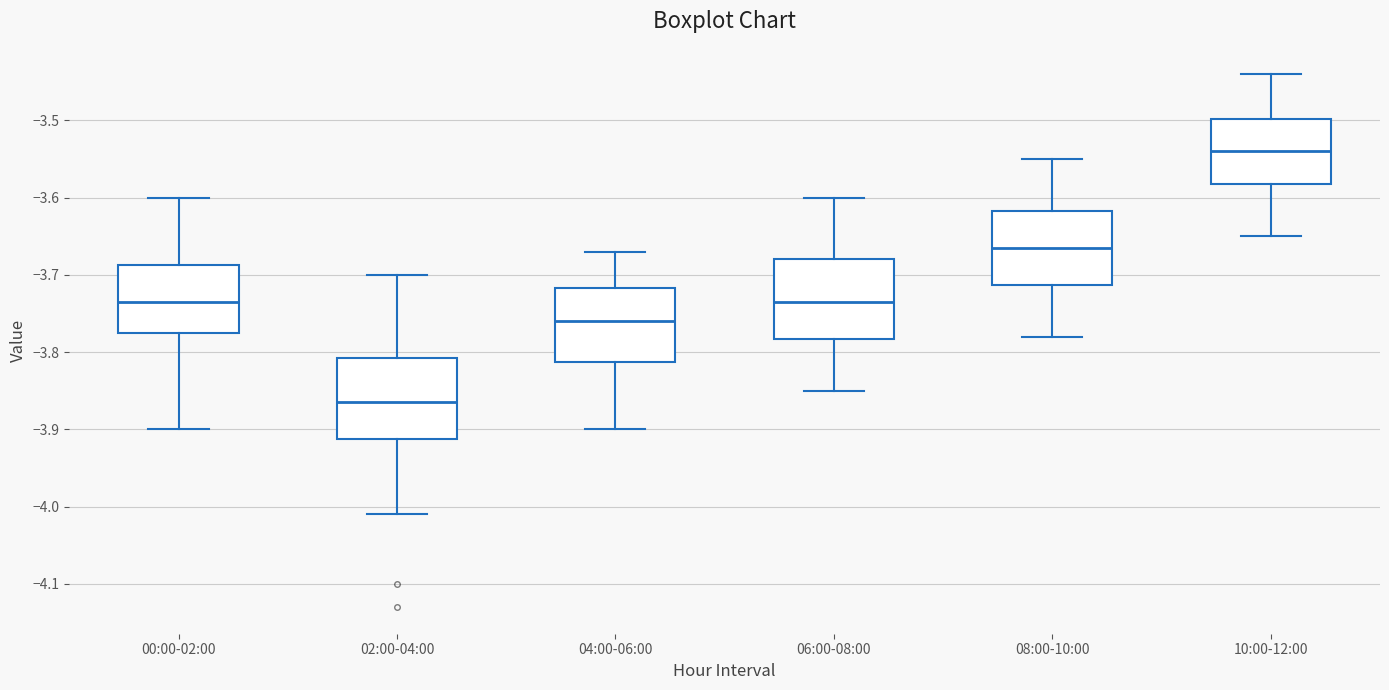

Reading left to right, transcribe this box plot: for each box, give where its median line is, the range the box spans, and where its two whiskers end, as read against the y-axis. The values are not printed on the chart, so give them approximately, as read against the axis.

00:00-02:00: median -3.73, box -3.77 to -3.69, whiskers -3.90 to -3.60
02:00-04:00: median -3.86, box -3.91 to -3.81, whiskers -4.01 to -3.70
04:00-06:00: median -3.76, box -3.81 to -3.72, whiskers -3.90 to -3.67
06:00-08:00: median -3.73, box -3.78 to -3.68, whiskers -3.85 to -3.60
08:00-10:00: median -3.66, box -3.71 to -3.62, whiskers -3.78 to -3.55
10:00-12:00: median -3.54, box -3.58 to -3.50, whiskers -3.65 to -3.44